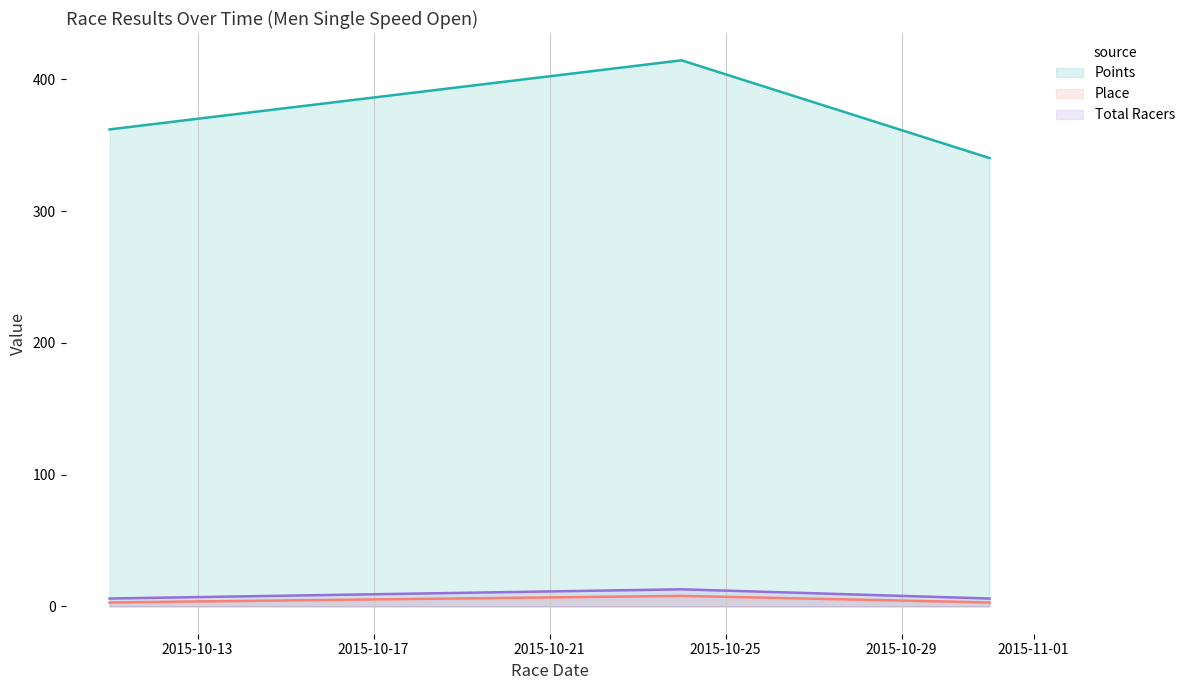

Reading left to right, extract all data points from this chart.

Points: 362.1	414.5	340.3
Place: 3.0	8.0	3.0
Total Racers: 6.0	13.0	6.0